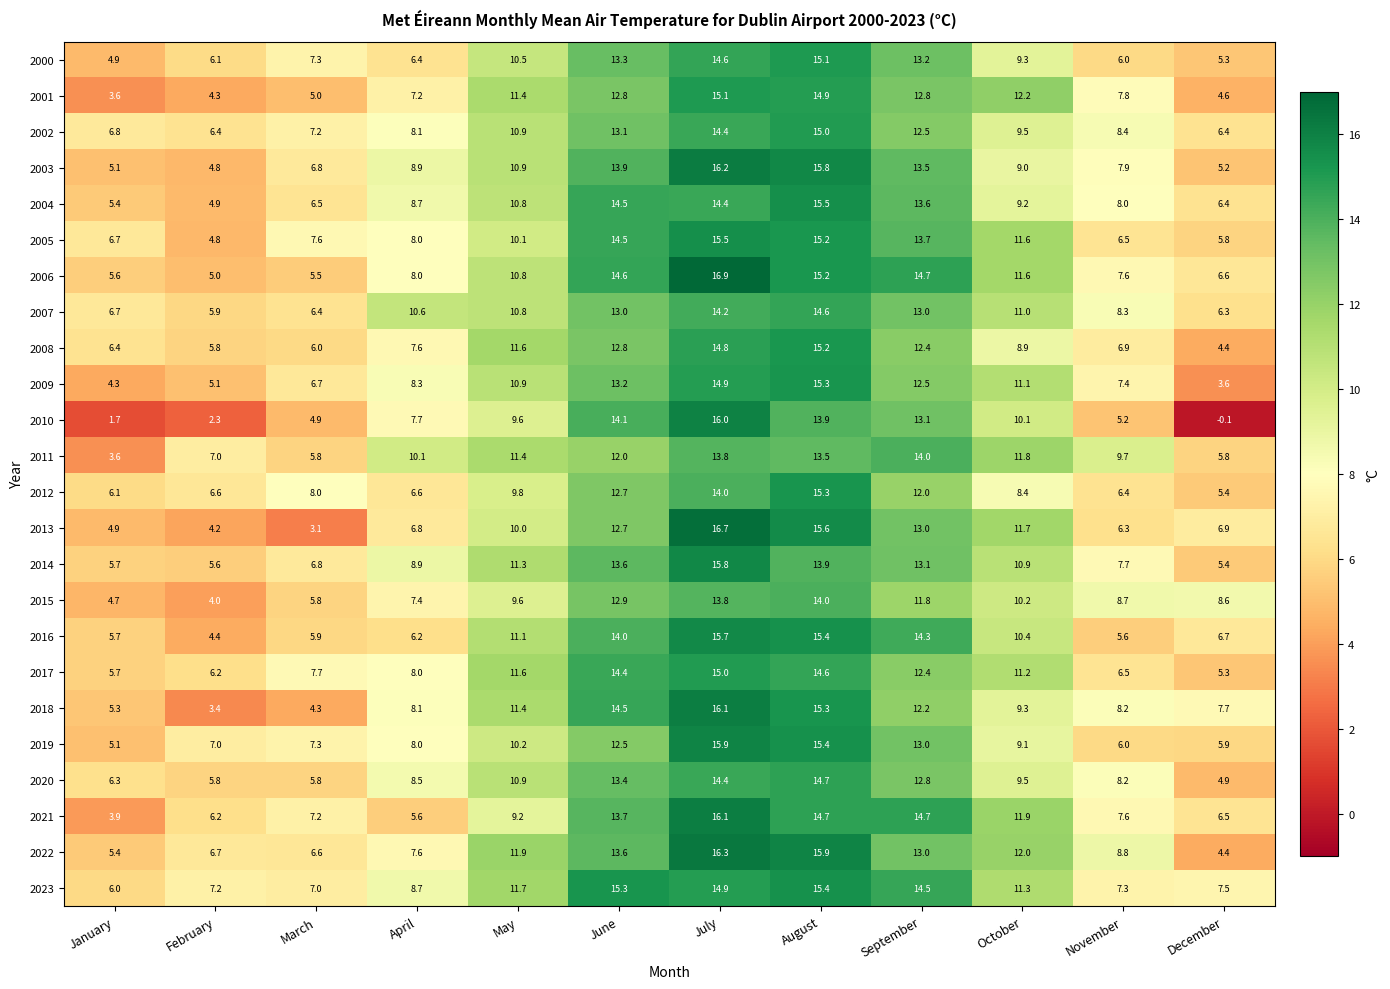

At which label does 2003 first exceed 9?

May